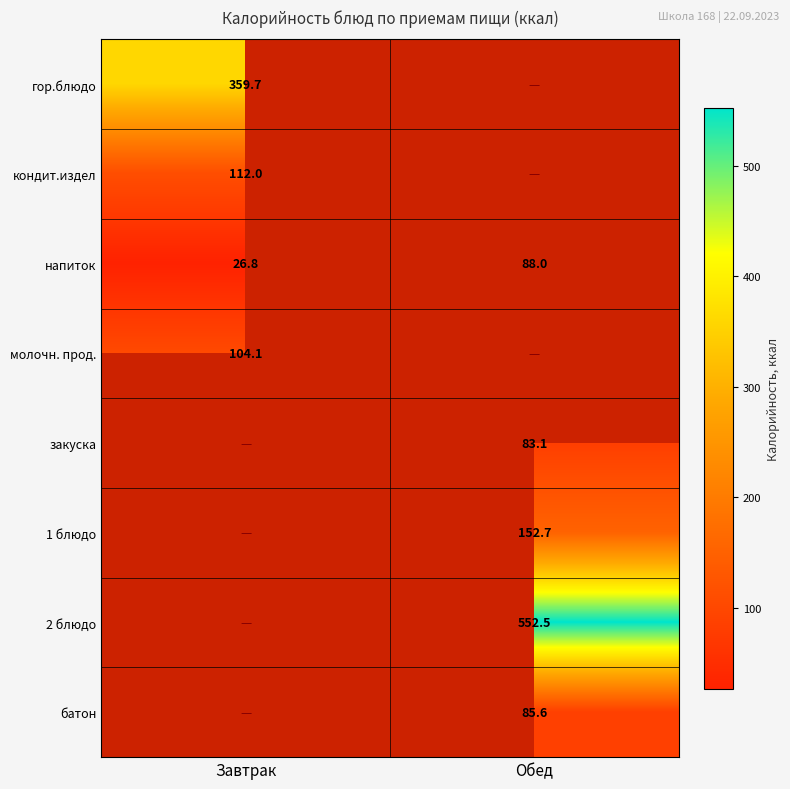

What is the greatest value displayed?

552.5